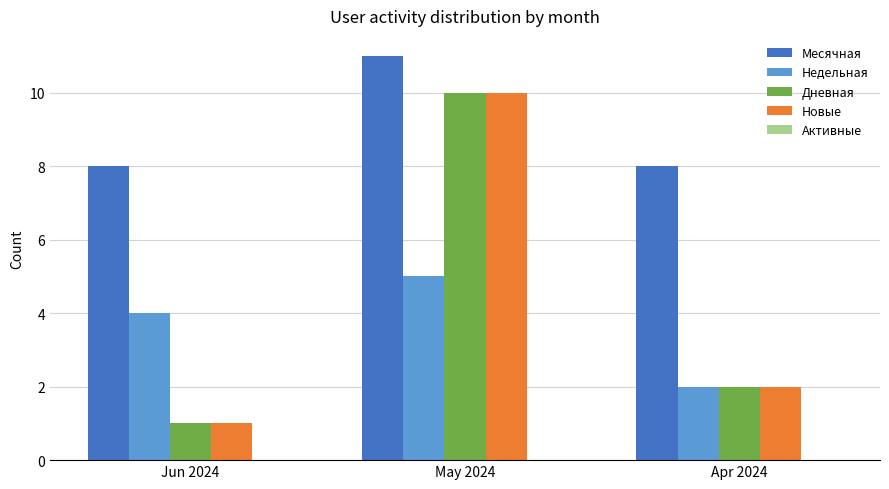

What is the difference between the highest and lowest values at Jun 2024?

7